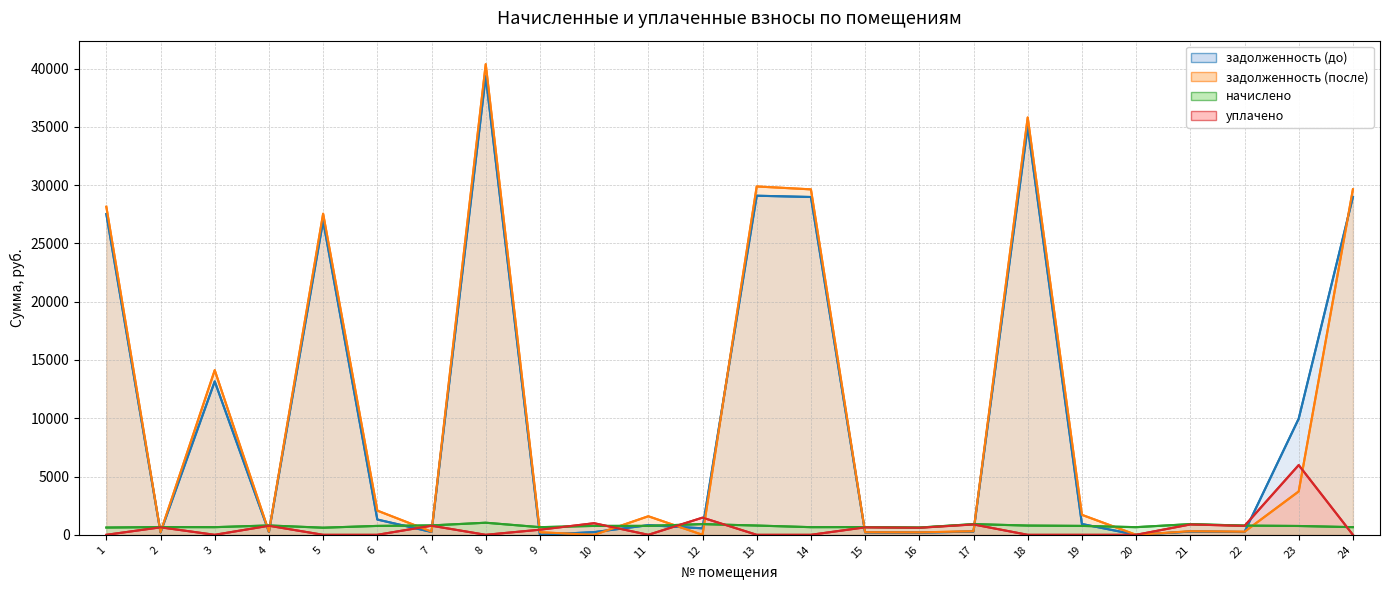

True or false: уплачено has a value of 1473.7 at 12.

True